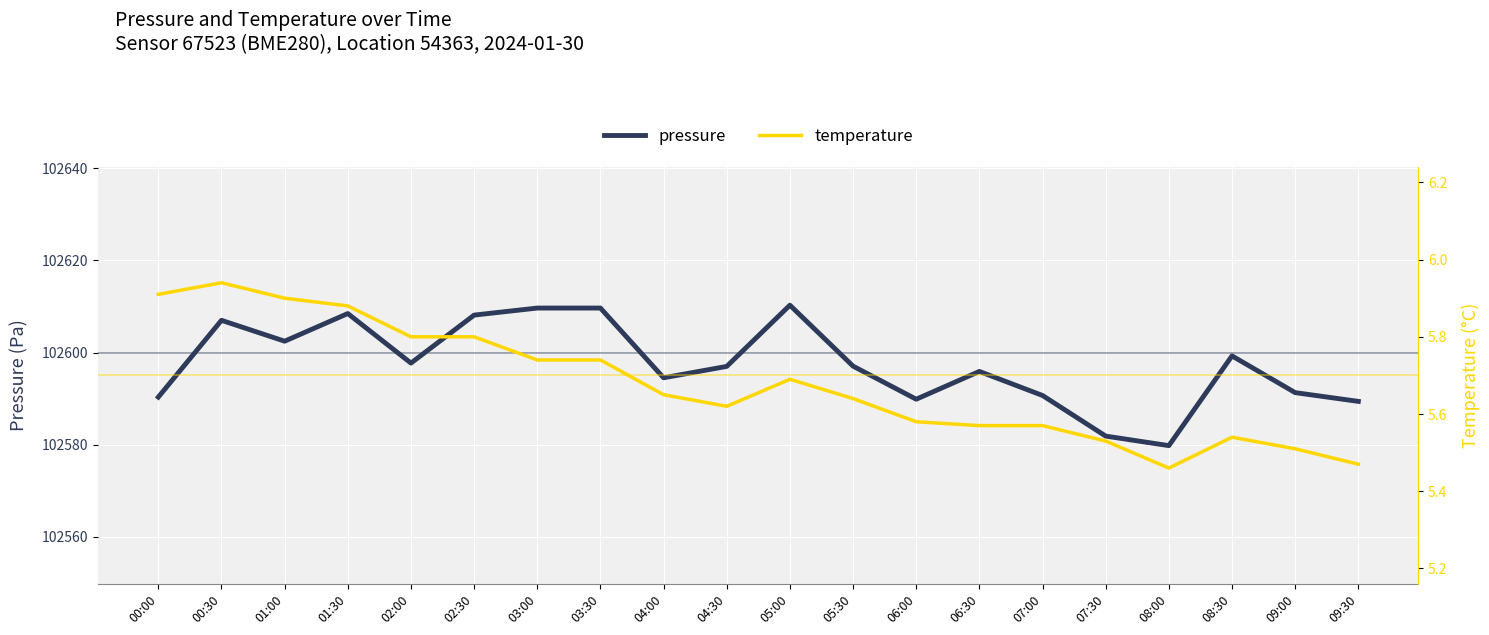

What is the difference between the pressure values at 09:30 and 00:00?

0.9